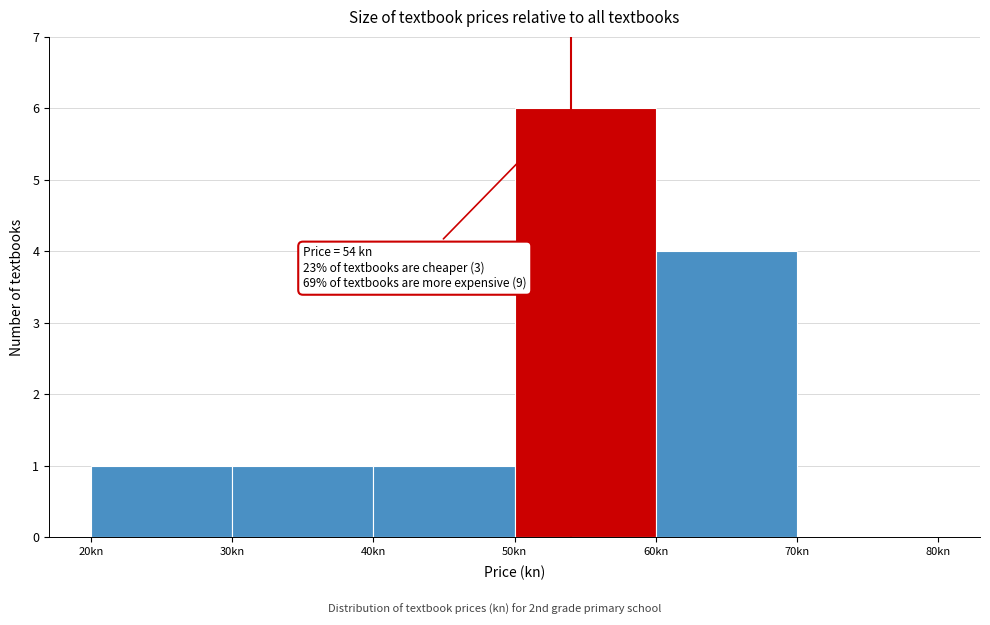

Which range on the x-axis has the tallest bar?

50 to 60